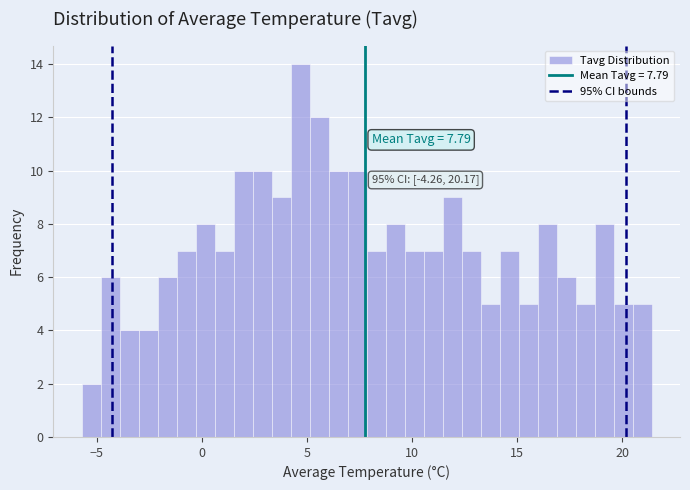

Read against the x-axis, roughly where is the centre of the tallest bar?

4.5